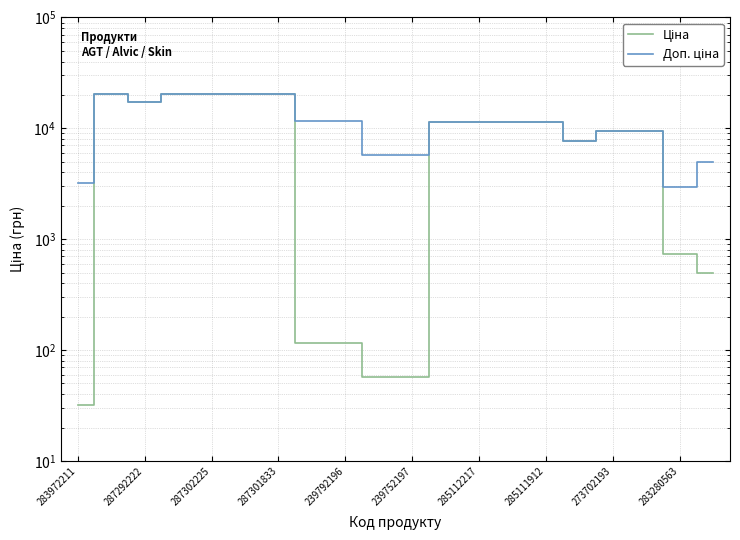

Where is Ціна nearest to the value 10109?

273702193